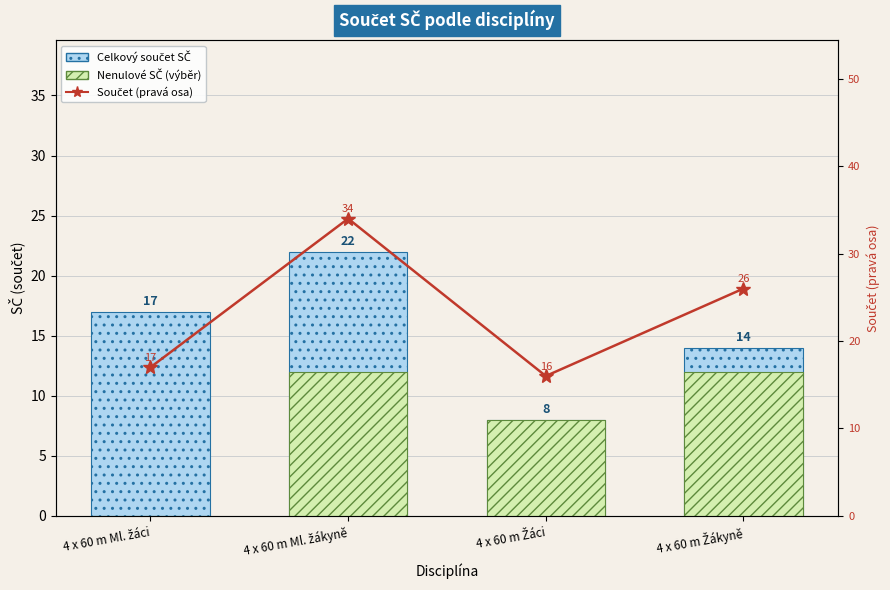

What are all the series names shown in the legend?

Celkový součet SČ, Nenulové SČ (výběr), Součet (pravá osa)